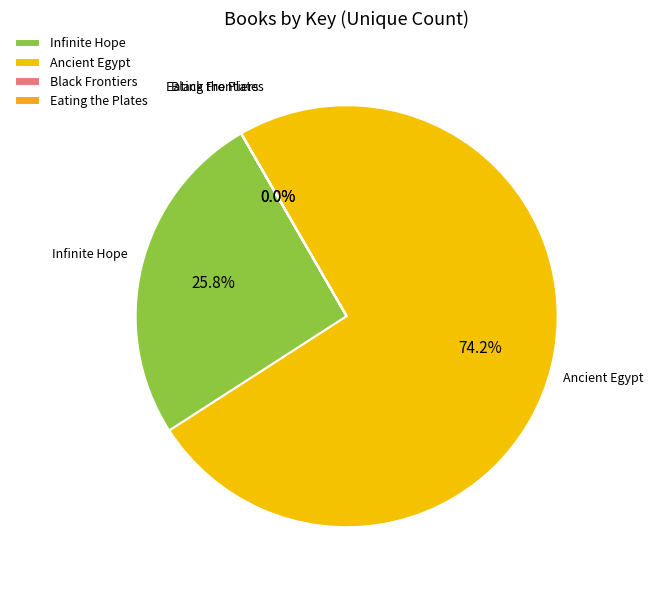

What is the ratio of the value at Ancient Egypt to the value at Infinite Hope?

2.9